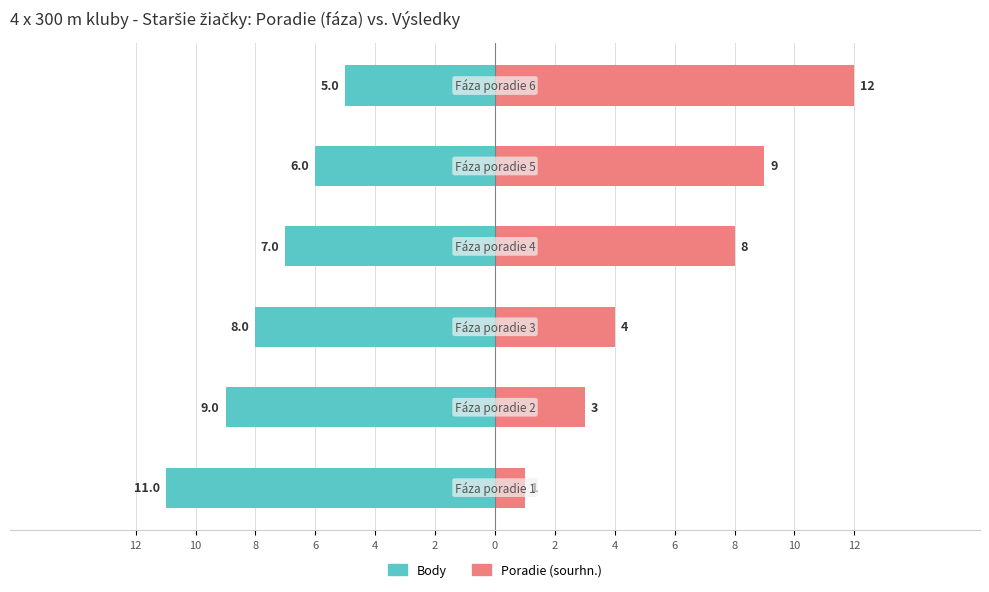

At 6, list the series in order from smallest to largest.

Body, Poradie (sourhn.)